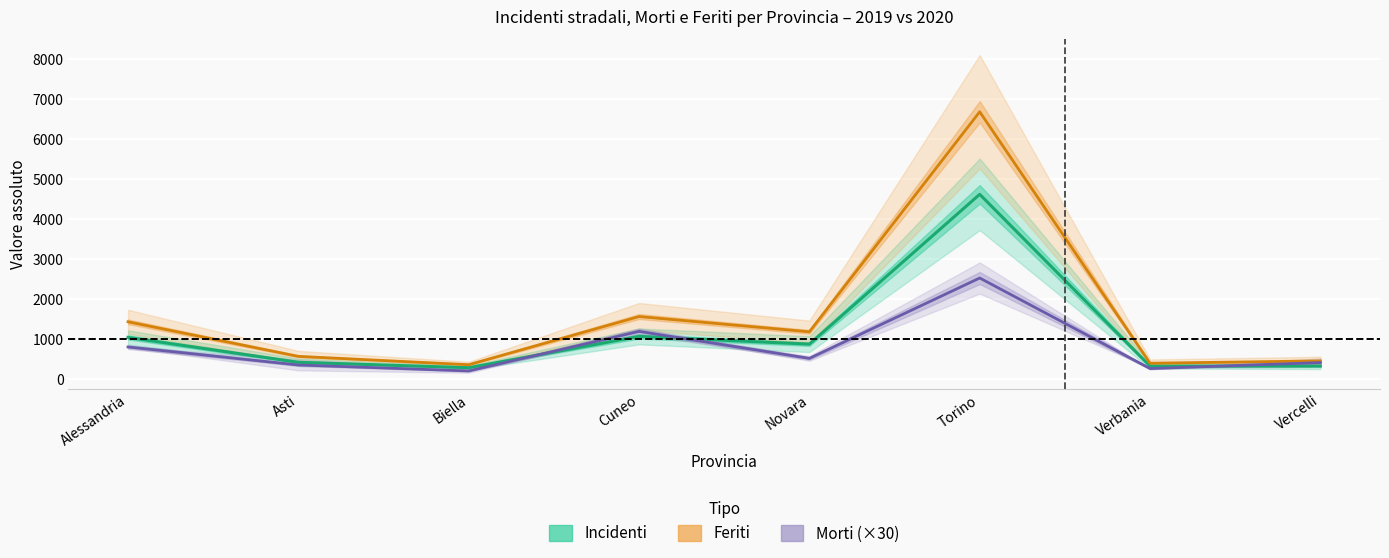

How many data points does each series have?

8